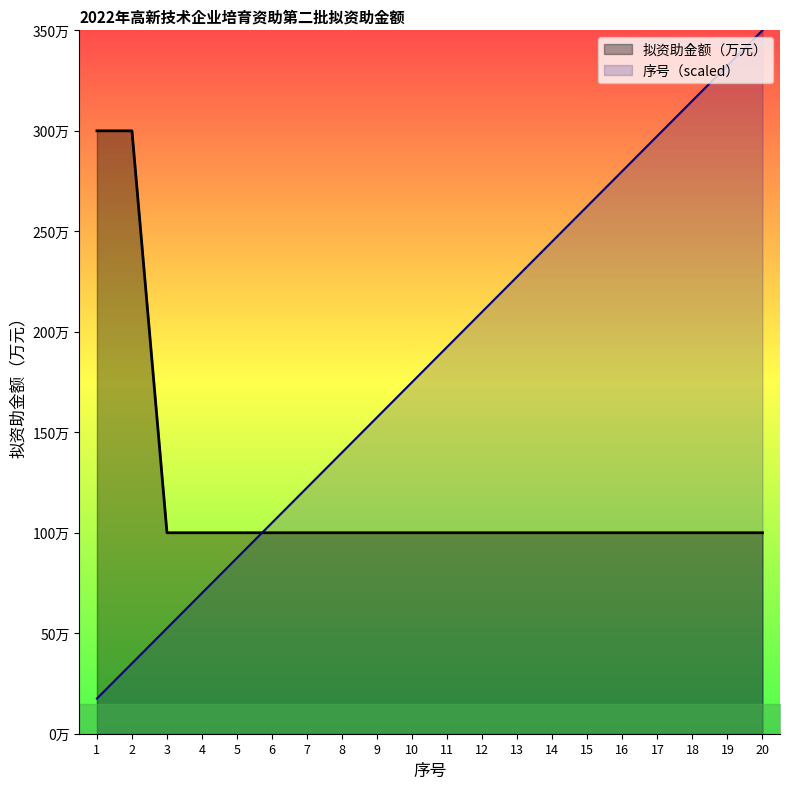

Where do 序号 and 拟资助金额（万元） first cross each other?

5 and 6